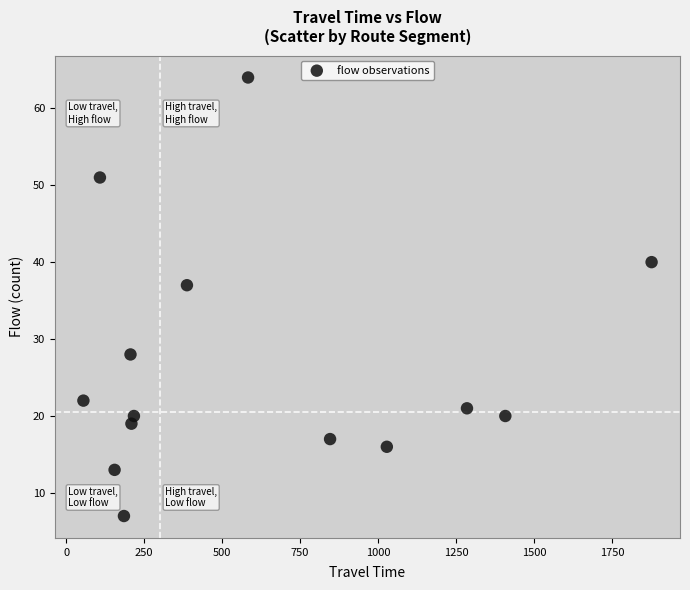

What Y value in the scatter plot is closest to 35?

37